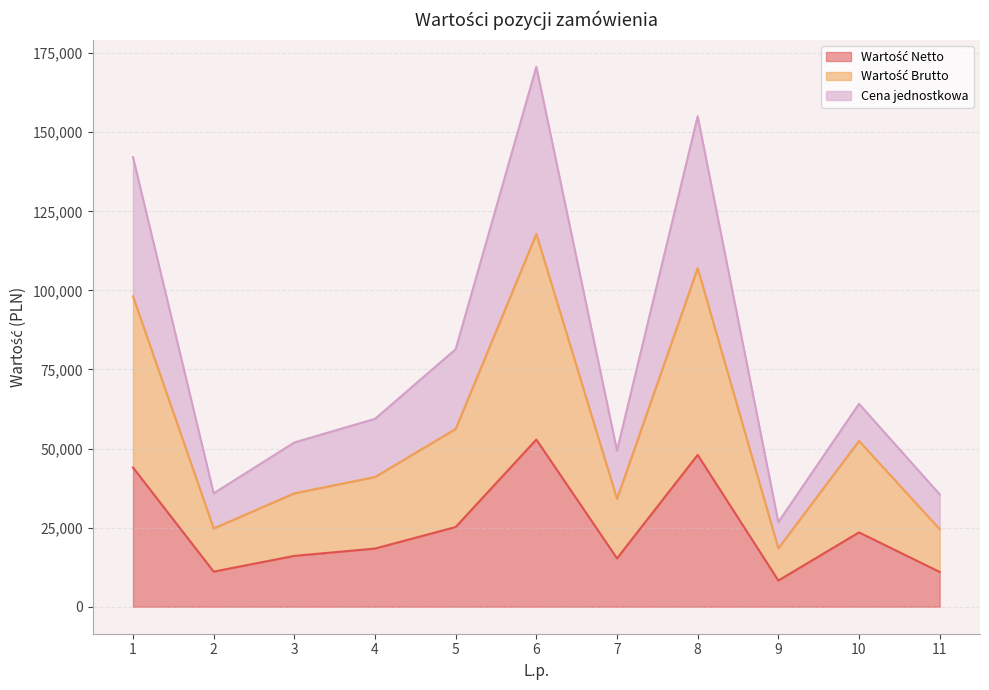

At which label does Wartość Netto first exceed 41004?

1